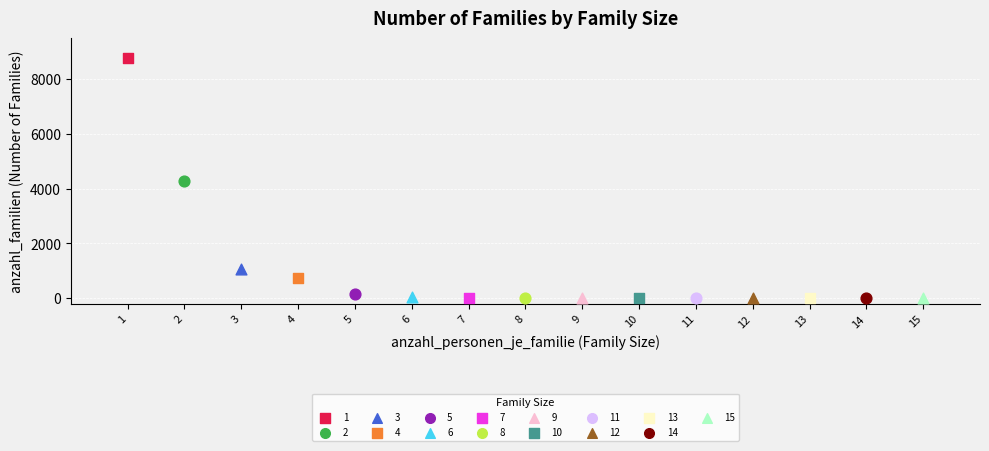

What are all the series names shown in the legend?

1, 2, 3, 4, 5, 6, 7, 8, 9, 10, 11, 12, 13, 14, 15